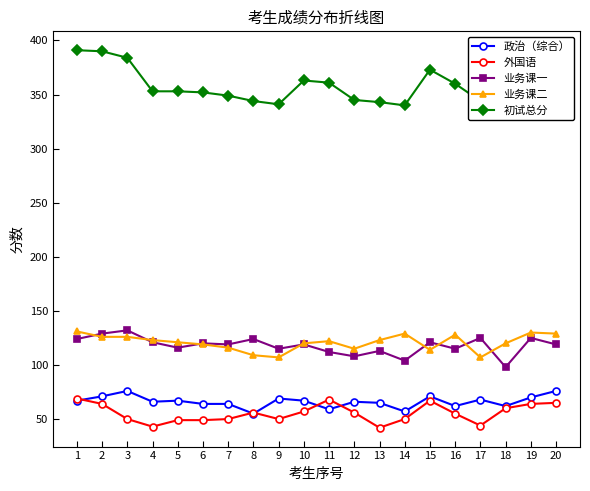

How many interior local peaks does the 政治（综合） series have?

6